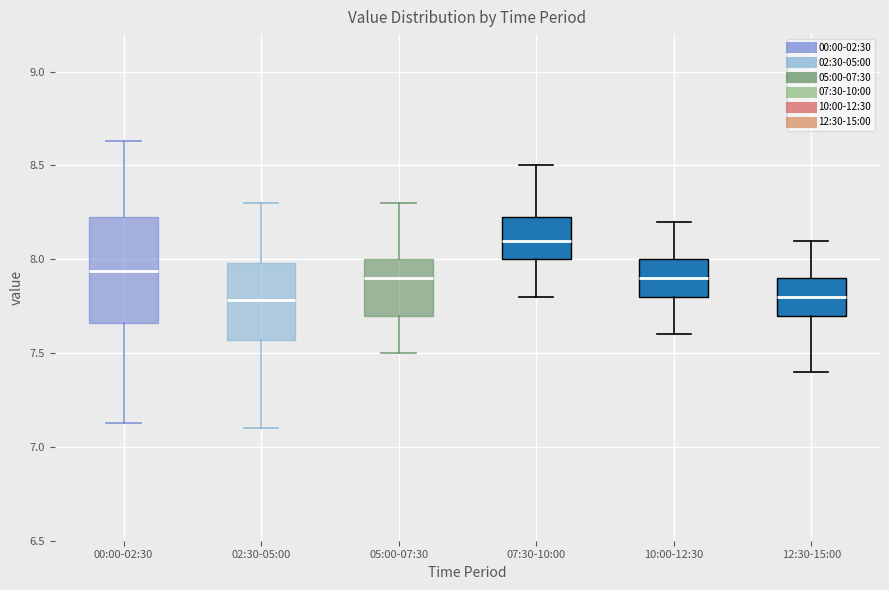

Where is the lower edge of the box for 10:00-12:30 on the y-axis? The values are not printed on the chart, so give them approximately, as read against the axis.

7.80